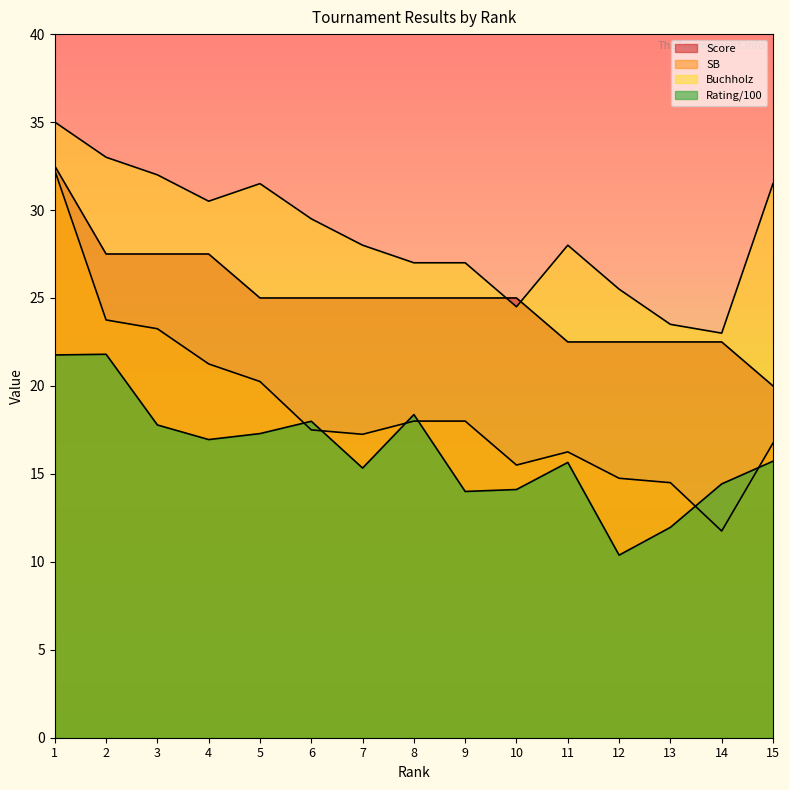

Is it true that Score equals 6.3 at 6?

False